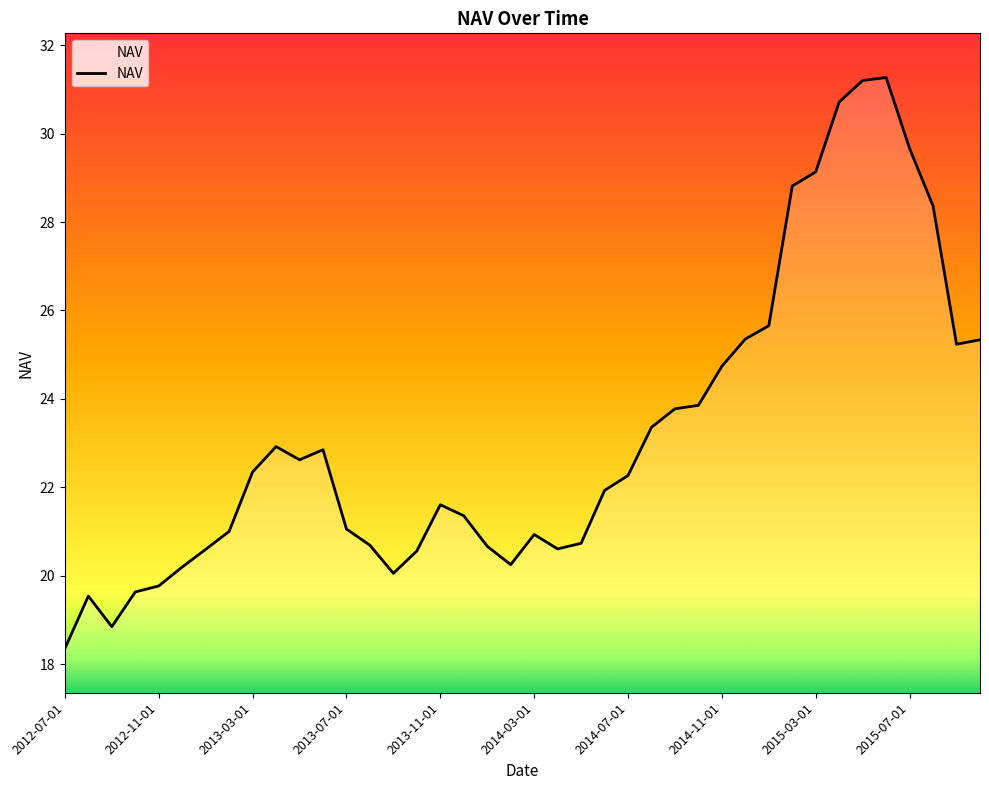

What is the greatest value displayed?

31.3